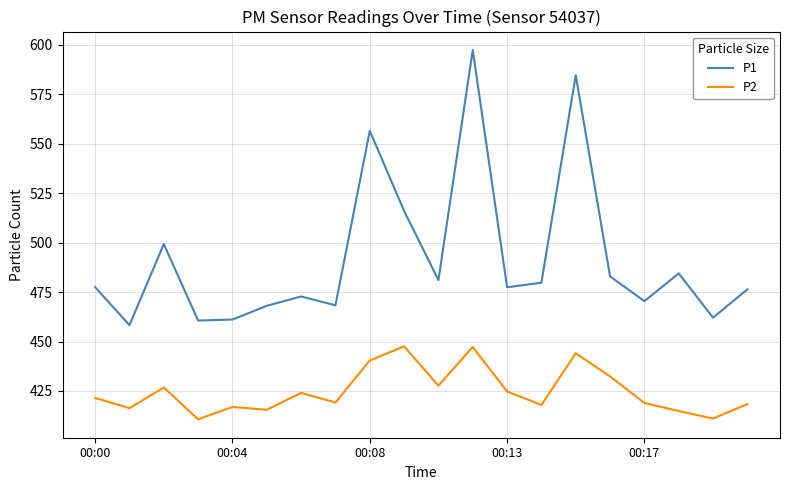

What is the difference between the maximum and minimum values in the P1 series?

139.1